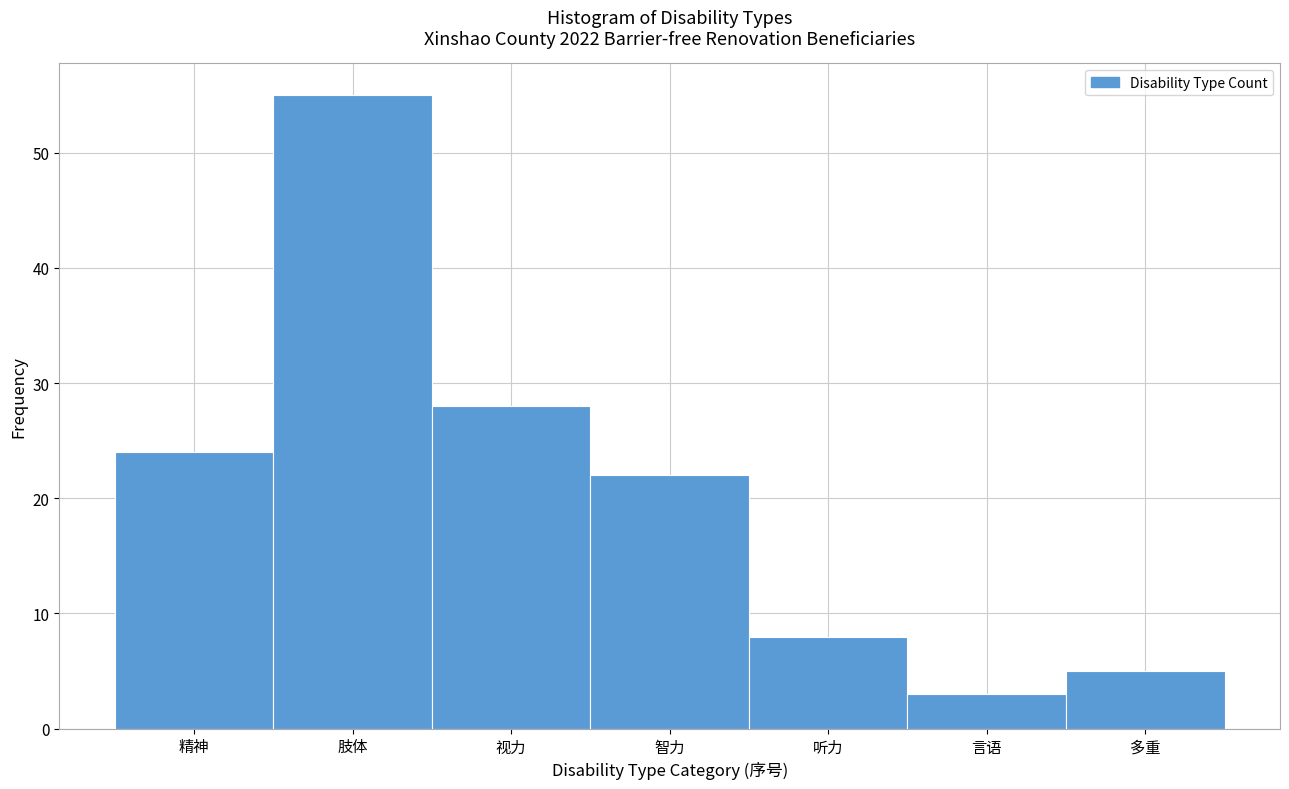

Reading left to right, list all the values displayed in this chart.

精神=24	肢体=55	视力=28	智力=22	听力=8	言语=3	多重=5